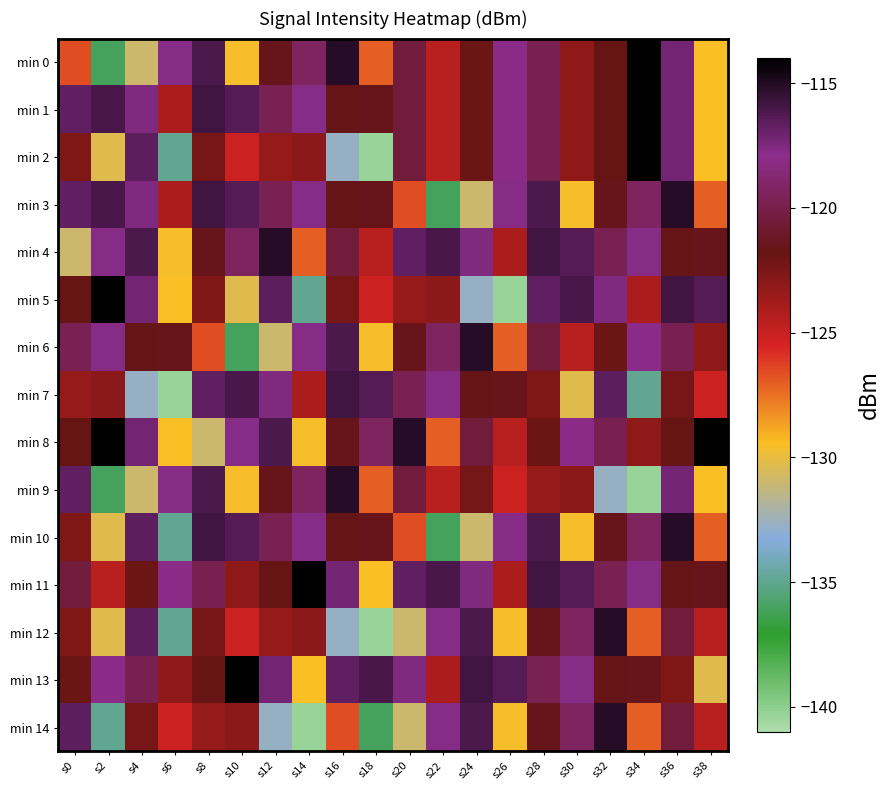

Reading right to left, transcribe all the data shown in this chart.

min 0: s38=-129.5	s36=-117.2	s34=-114.1	s32=-121.8	s30=-123.1	s28=-119.8	s26=-118.1	s24=-122.0	s22=-124.5	s20=-120.5	s18=-127.0	s16=-115.1	s14=-119.3	s12=-121.5	s10=-129.5	s8=-116.2	s6=-117.8	s4=-131.0	s2=-136.1	s0=-126.6
min 1: s38=-129.5	s36=-117.2	s34=-114.1	s32=-121.8	s30=-123.1	s28=-119.8	s26=-118.1	s24=-122.0	s22=-124.5	s20=-120.5	s18=-121.5	s16=-121.6	s14=-117.7	s12=-119.8	s10=-116.3	s8=-115.9	s6=-124.0	s4=-117.5	s2=-116.0	s0=-116.7
min 2: s38=-129.5	s36=-117.2	s34=-114.1	s32=-121.8	s30=-123.1	s28=-119.8	s26=-118.1	s24=-122.0	s22=-124.5	s20=-120.5	s18=-140.3	s16=-132.8	s14=-123.0	s12=-123.3	s10=-125.1	s8=-122.3	s6=-134.9	s4=-116.6	s2=-130.3	s0=-122.6
min 3: s38=-127.0	s36=-115.1	s34=-119.3	s32=-121.5	s30=-129.5	s28=-116.2	s26=-117.8	s24=-131.0	s22=-136.1	s20=-126.6	s18=-121.5	s16=-121.6	s14=-117.7	s12=-119.8	s10=-116.3	s8=-115.9	s6=-124.0	s4=-117.5	s2=-116.0	s0=-116.7
min 4: s38=-121.5	s36=-121.6	s34=-117.7	s32=-119.8	s30=-116.3	s28=-115.9	s26=-124.0	s24=-117.5	s22=-116.0	s20=-116.7	s18=-124.5	s16=-120.5	s14=-127.0	s12=-115.1	s10=-119.3	s8=-121.5	s6=-129.5	s4=-116.2	s2=-117.8	s0=-131.0
min 5: s38=-116.3	s36=-115.9	s34=-124.0	s32=-117.5	s30=-116.0	s28=-116.7	s26=-140.3	s24=-132.8	s22=-123.0	s20=-123.3	s18=-125.1	s16=-122.3	s14=-134.9	s12=-116.6	s10=-130.3	s8=-122.6	s6=-129.5	s4=-117.2	s2=-114.1	s0=-121.8
min 6: s38=-123.1	s36=-119.8	s34=-118.1	s32=-122.0	s30=-124.5	s28=-120.5	s26=-127.0	s24=-115.1	s22=-119.3	s20=-121.5	s18=-129.5	s16=-116.2	s14=-117.8	s12=-131.0	s10=-136.1	s8=-126.6	s6=-121.5	s4=-121.6	s2=-117.7	s0=-119.8
min 7: s38=-125.1	s36=-122.3	s34=-134.9	s32=-116.6	s30=-130.3	s28=-122.6	s26=-121.5	s24=-121.6	s22=-117.7	s20=-119.8	s18=-116.3	s16=-115.9	s14=-124.0	s12=-117.5	s10=-116.0	s8=-116.7	s6=-140.3	s4=-132.8	s2=-123.0	s0=-123.3
min 8: s38=-114.1	s36=-121.8	s34=-123.1	s32=-119.8	s30=-118.1	s28=-122.0	s26=-124.5	s24=-120.5	s22=-127.0	s20=-115.1	s18=-119.3	s16=-121.5	s14=-129.5	s12=-116.2	s10=-117.8	s8=-131.0	s6=-129.5	s4=-117.2	s2=-114.1	s0=-121.8
min 9: s38=-129.5	s36=-117.2	s34=-140.3	s32=-132.8	s30=-123.0	s28=-123.3	s26=-125.1	s24=-122.3	s22=-124.5	s20=-120.5	s18=-127.0	s16=-115.1	s14=-119.3	s12=-121.5	s10=-129.5	s8=-116.2	s6=-117.8	s4=-131.0	s2=-136.1	s0=-116.7
min 10: s38=-127.0	s36=-115.1	s34=-119.3	s32=-121.5	s30=-129.5	s28=-116.2	s26=-117.8	s24=-131.0	s22=-136.1	s20=-126.6	s18=-121.5	s16=-121.6	s14=-117.7	s12=-119.8	s10=-116.3	s8=-115.9	s6=-134.9	s4=-116.6	s2=-130.3	s0=-122.6
min 11: s38=-121.5	s36=-121.6	s34=-117.7	s32=-119.8	s30=-116.3	s28=-115.9	s26=-124.0	s24=-117.5	s22=-116.0	s20=-116.7	s18=-129.5	s16=-117.2	s14=-114.1	s12=-121.8	s10=-123.1	s8=-119.8	s6=-118.1	s4=-122.0	s2=-124.5	s0=-120.5
min 12: s38=-124.5	s36=-120.5	s34=-127.0	s32=-115.1	s30=-119.3	s28=-121.5	s26=-129.5	s24=-116.2	s22=-117.8	s20=-131.0	s18=-140.3	s16=-132.8	s14=-123.0	s12=-123.3	s10=-125.1	s8=-122.3	s6=-134.9	s4=-116.6	s2=-130.3	s0=-122.6
min 13: s38=-130.3	s36=-122.6	s34=-121.5	s32=-121.6	s30=-117.7	s28=-119.8	s26=-116.3	s24=-115.9	s22=-124.0	s20=-117.5	s18=-116.0	s16=-116.7	s14=-129.5	s12=-117.2	s10=-114.1	s8=-121.8	s6=-123.1	s4=-119.8	s2=-118.1	s0=-122.0
min 14: s38=-124.5	s36=-120.5	s34=-127.0	s32=-115.1	s30=-119.3	s28=-121.5	s26=-129.5	s24=-116.2	s22=-117.8	s20=-131.0	s18=-136.1	s16=-126.6	s14=-140.3	s12=-132.8	s10=-123.0	s8=-123.3	s6=-125.1	s4=-122.3	s2=-134.9	s0=-116.6